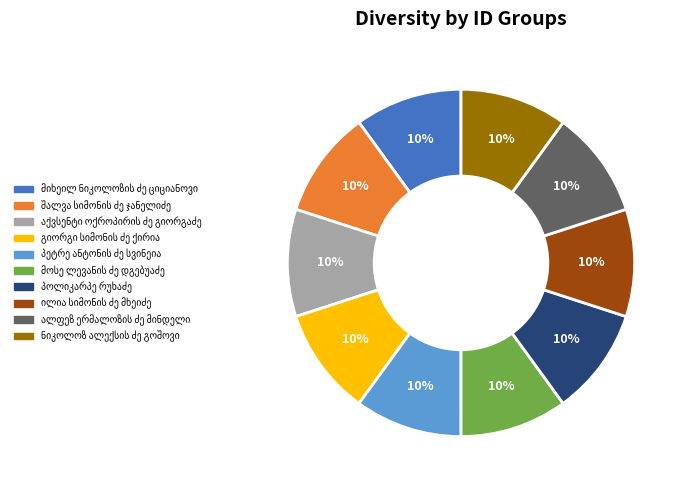

Is there any slice that represents more than half of the pie?

No